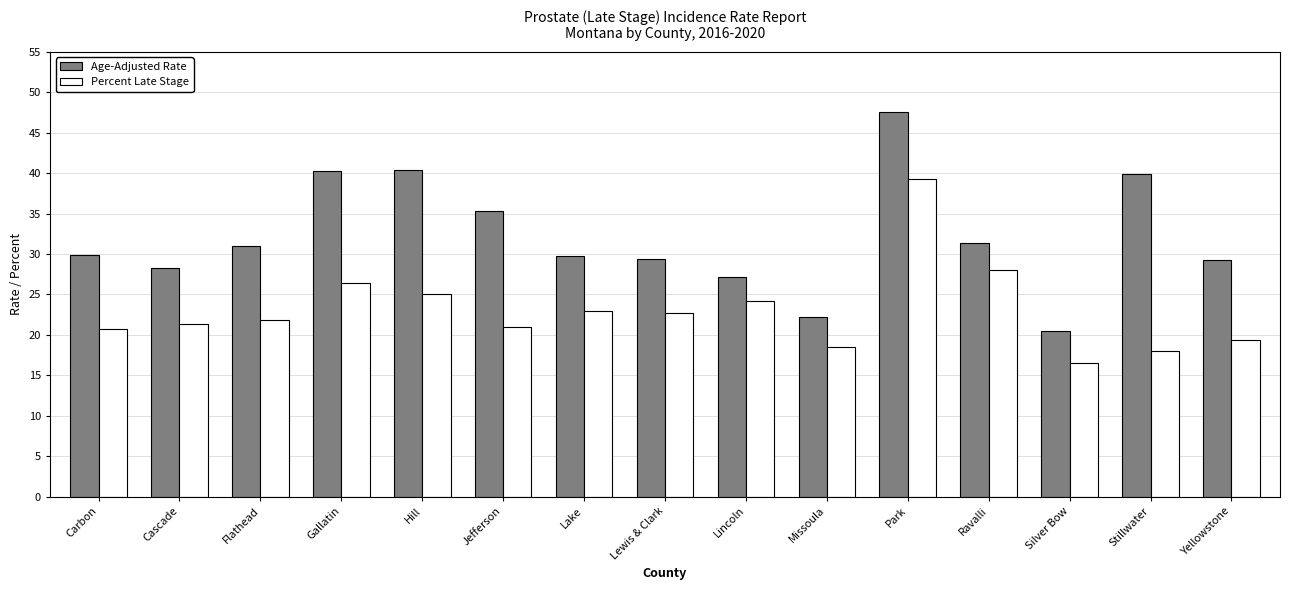

How many bars are there in each group?

2